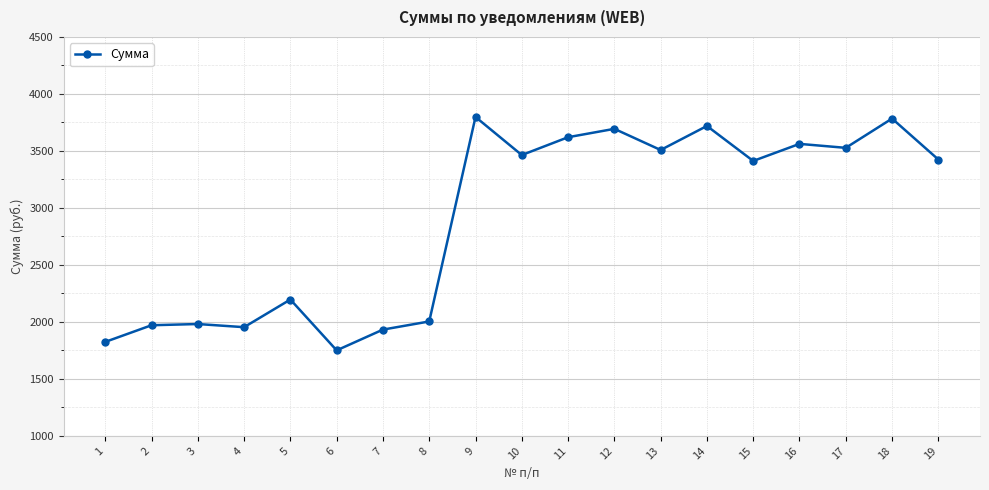

Where is the data nearest to the value 2774?

5